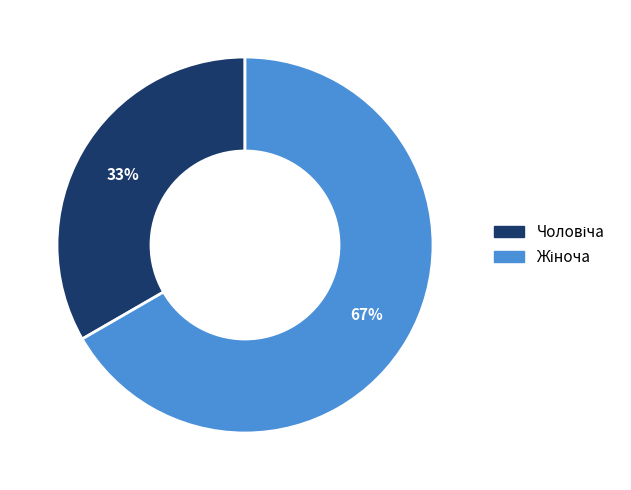

Does any single category account for the majority?

Yes